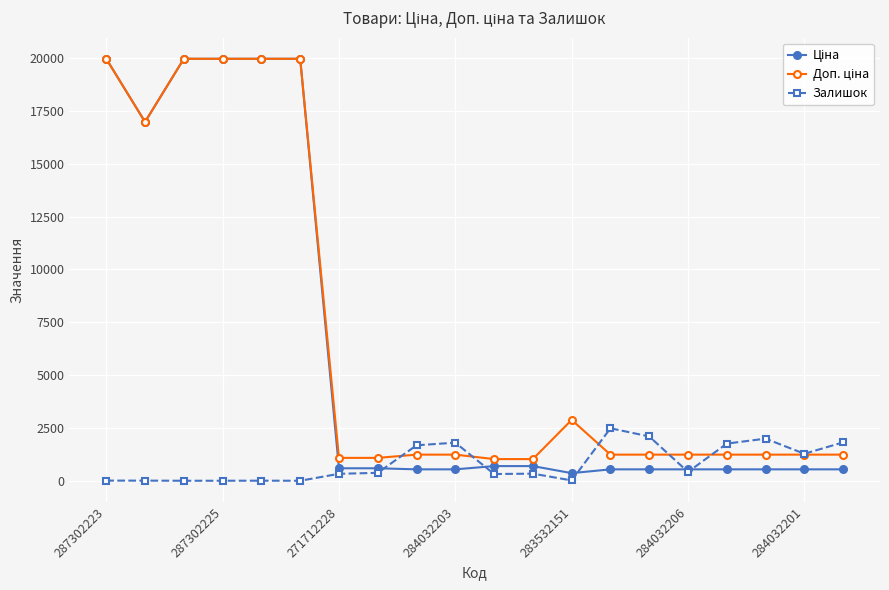

At how many categories does at least one series exceed 12373?

6